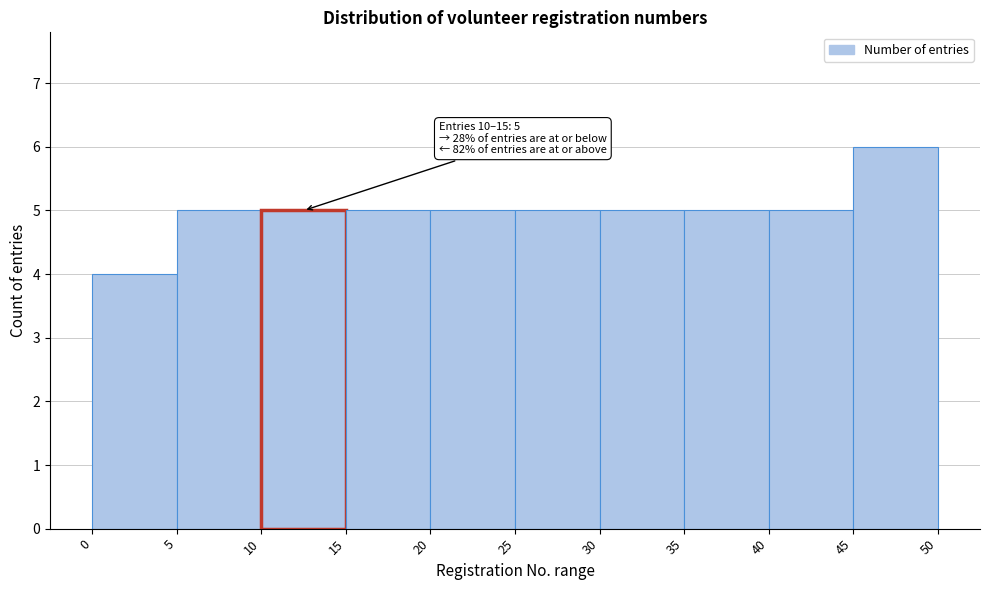

Over which range of the x-axis is the bar tallest?

45 to 50